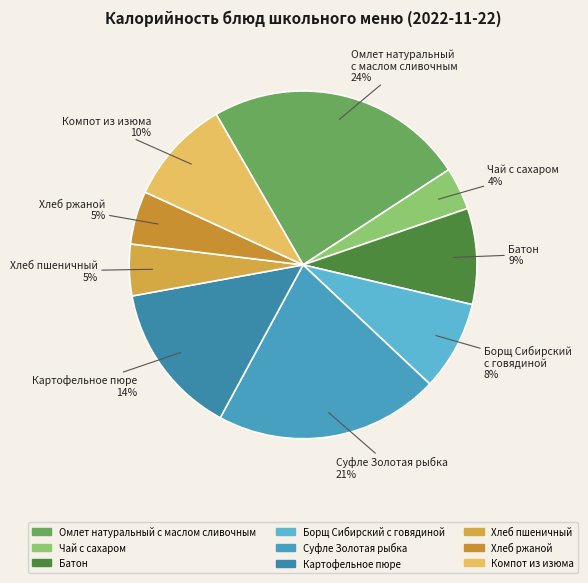

To the nearest percent, what percentage of the pie is Суфле Золотая рыбка?

21%